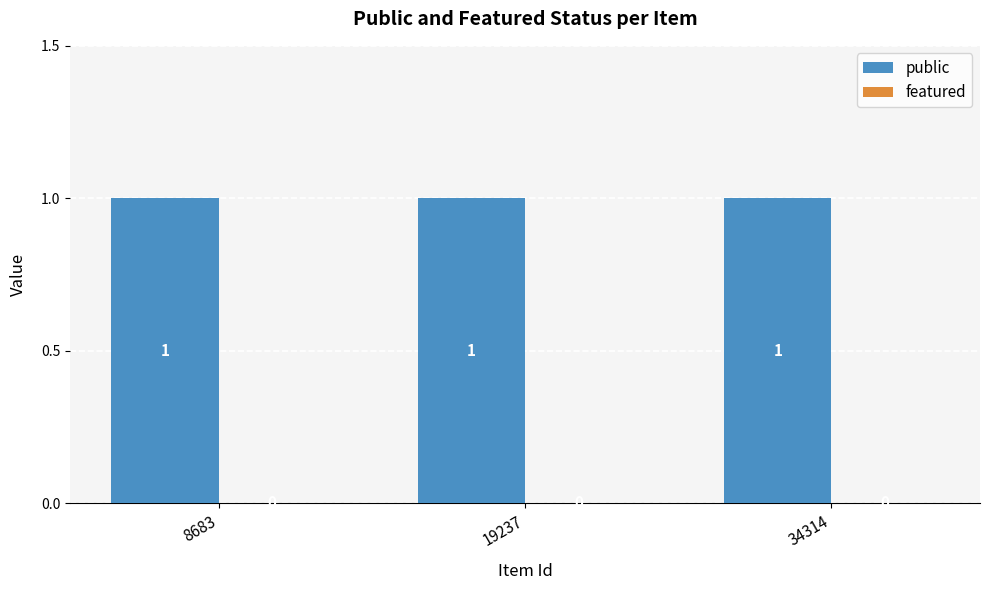

Does the chart contain stacked bars?

No